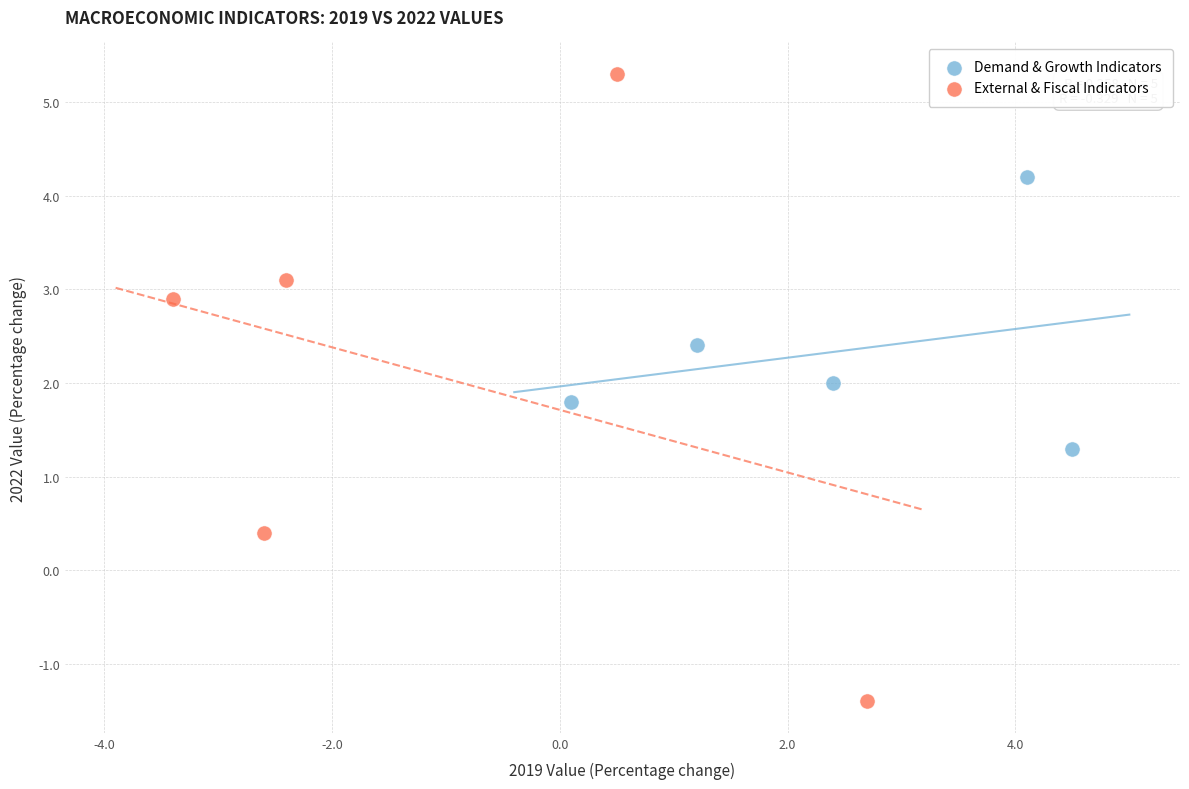

Which series reaches the maximum Y coordinate?

External & Fiscal Indicators